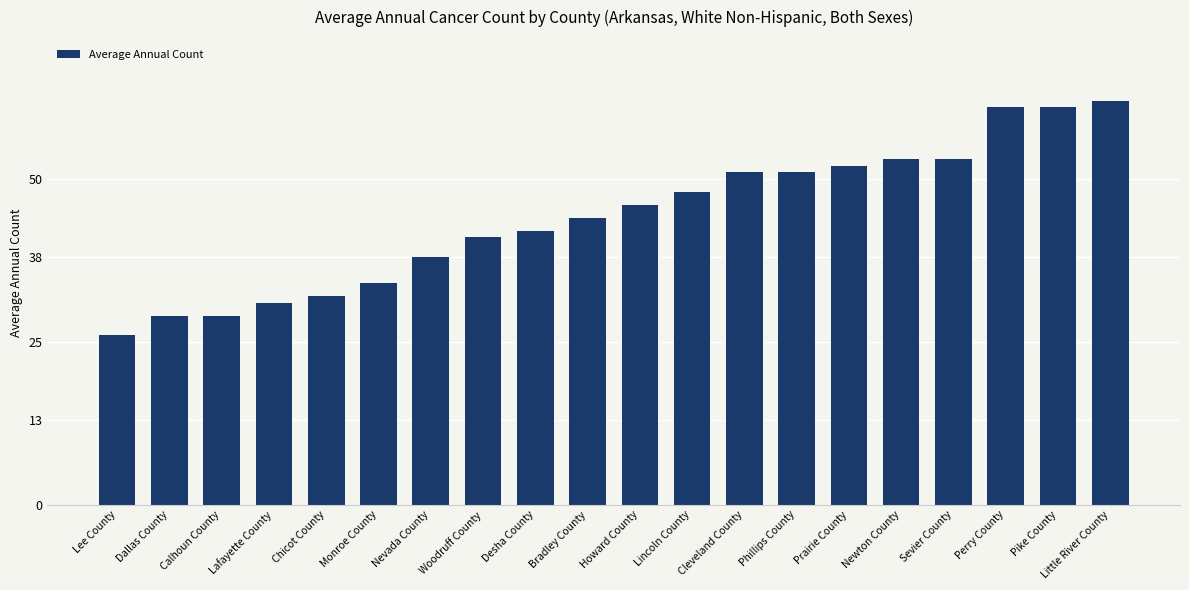

What is the sum of the values at Lafayette County and Lincoln County?

79